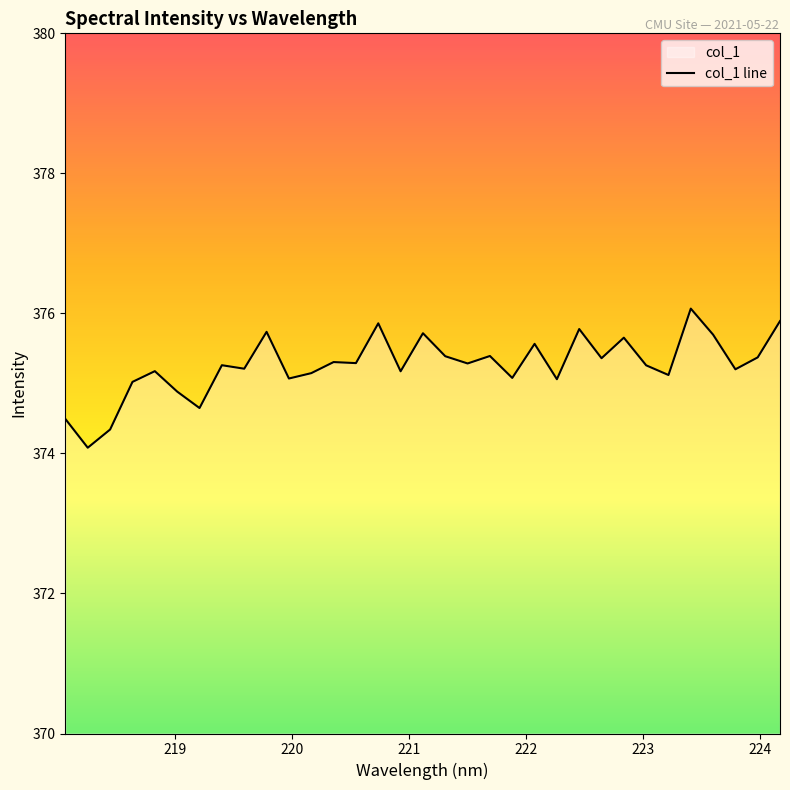

What is the greatest value displayed?

376.1